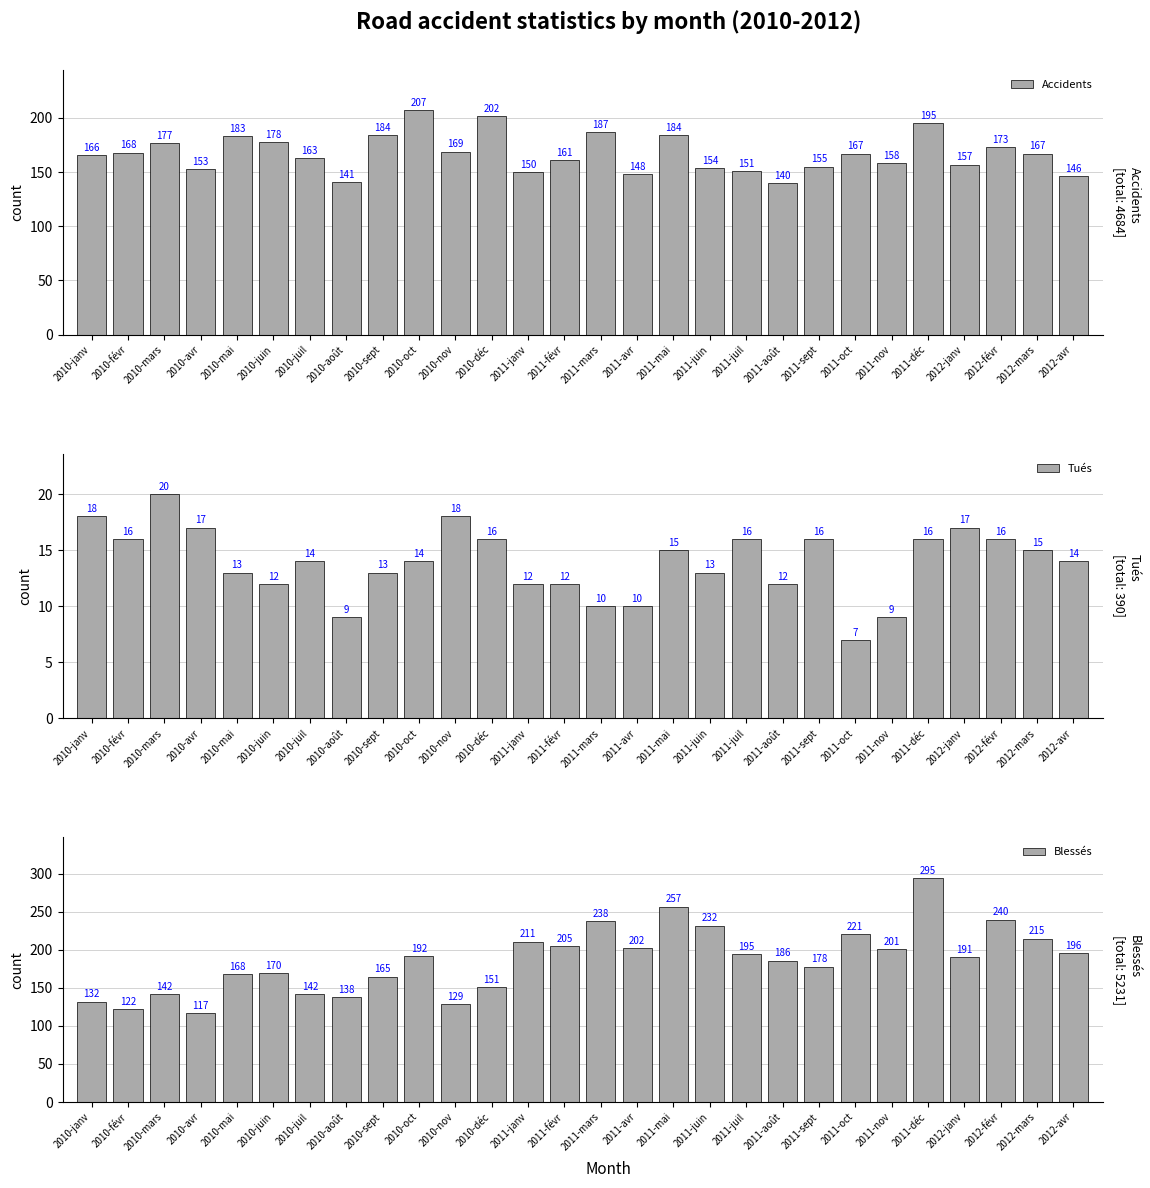

What is the maximum value shown in the chart?

295